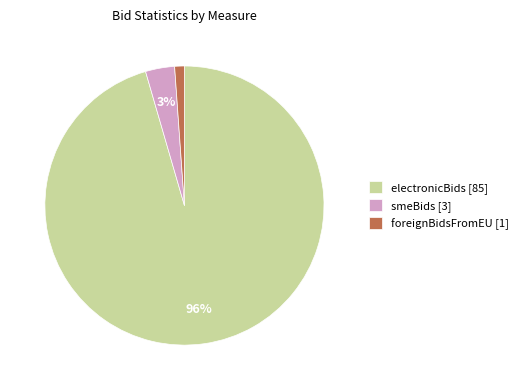

Do electronicBids [85] and foreignBidsFromEU [1] together represent more than half of the pie?

Yes